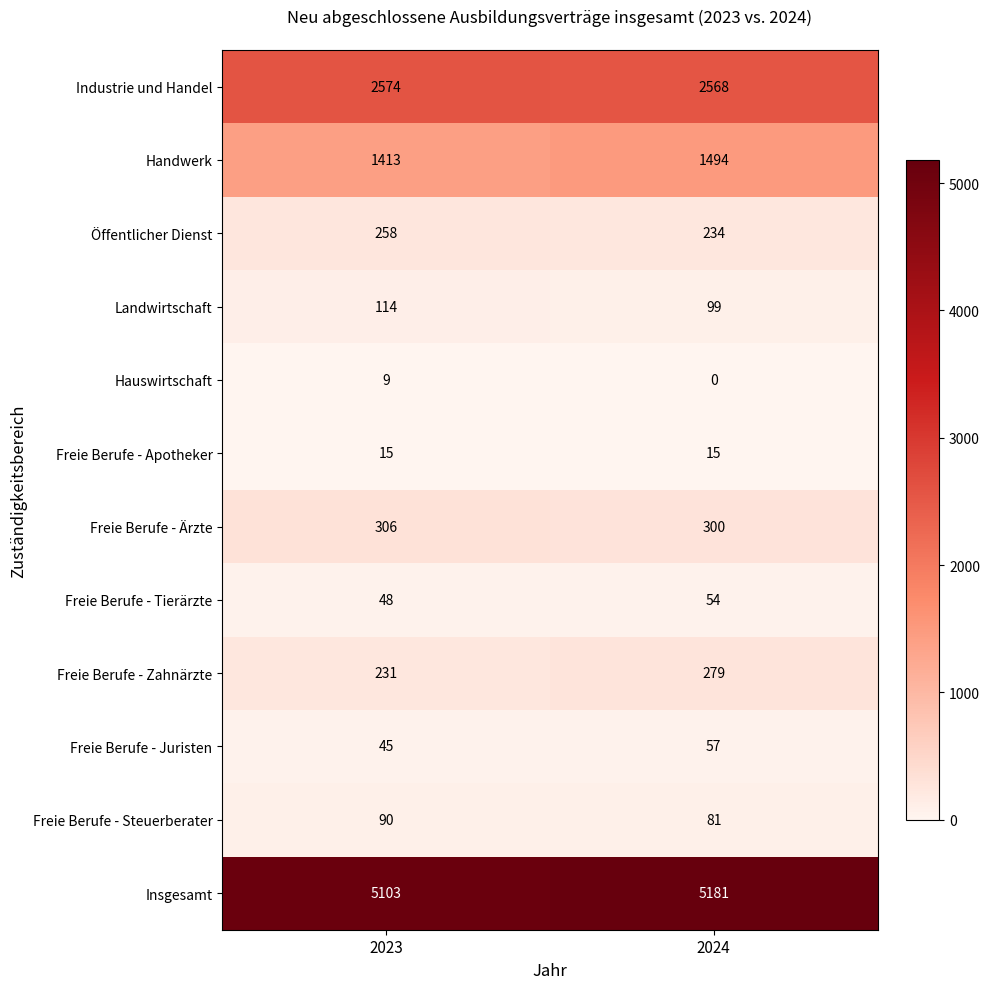

What is the maximum value shown in the chart?

5181